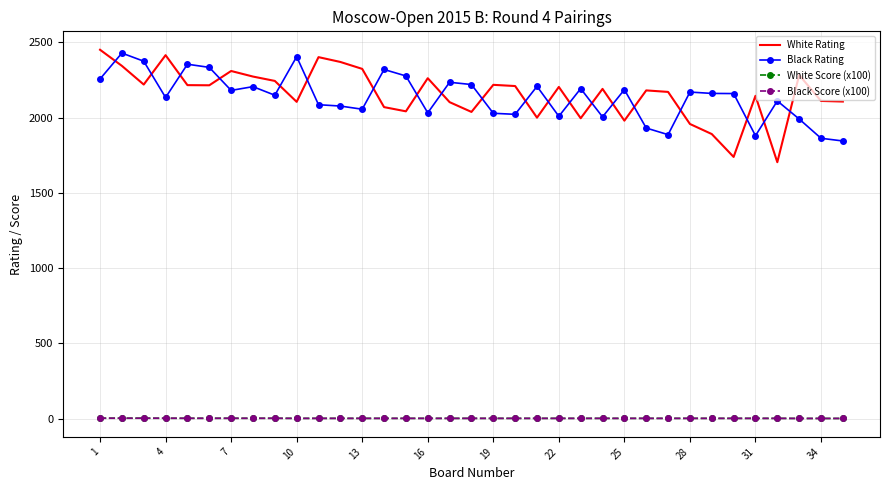

What is the greatest value displayed?

2451.0